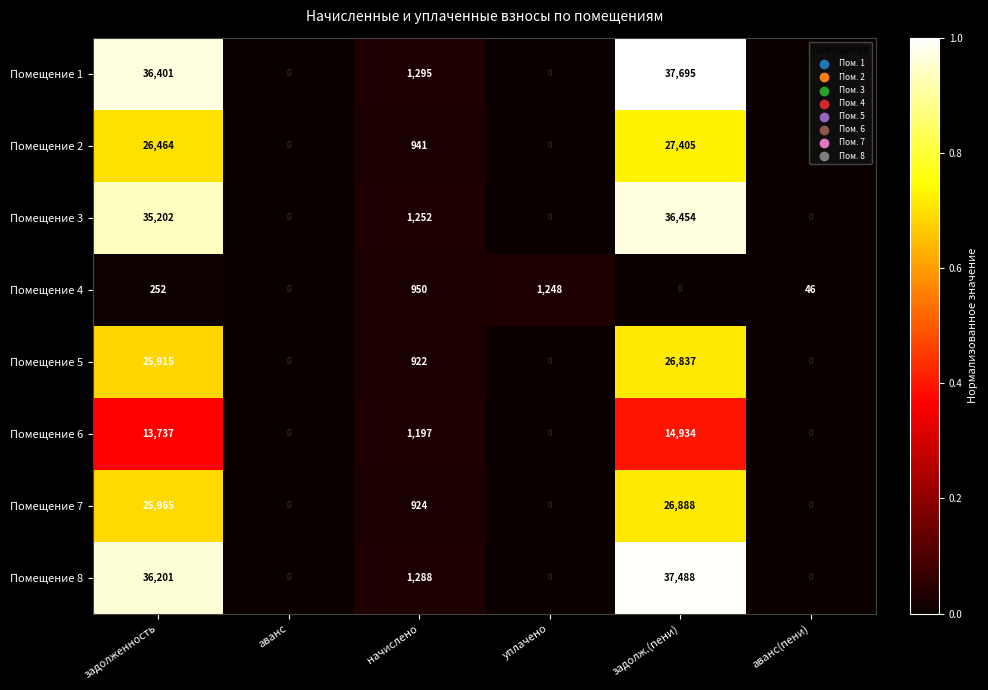

What is the difference between the maximum and minimum values in the Помещение 2 series?

27405